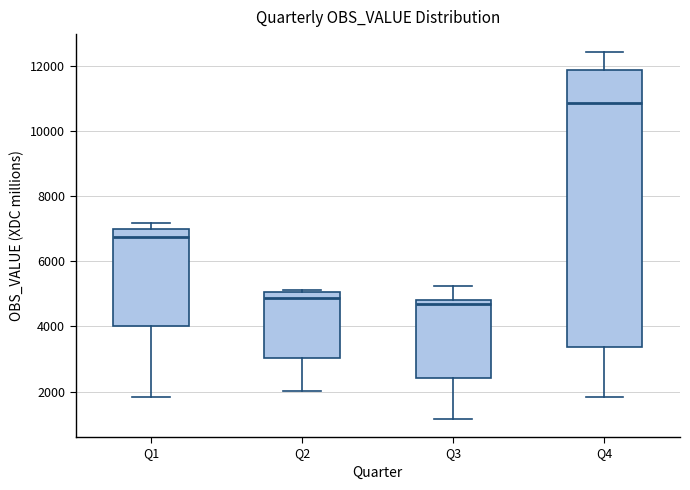

Comparing the boxes themselves (not the whiskers), which one is the tallest?

Q4